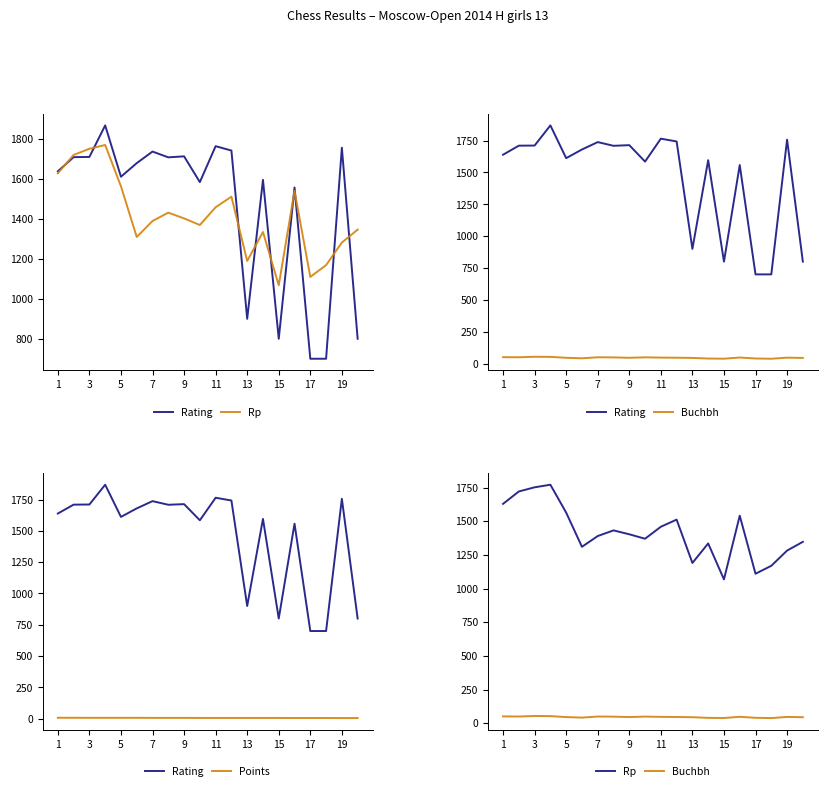

Count the number of data series in this chart.

4